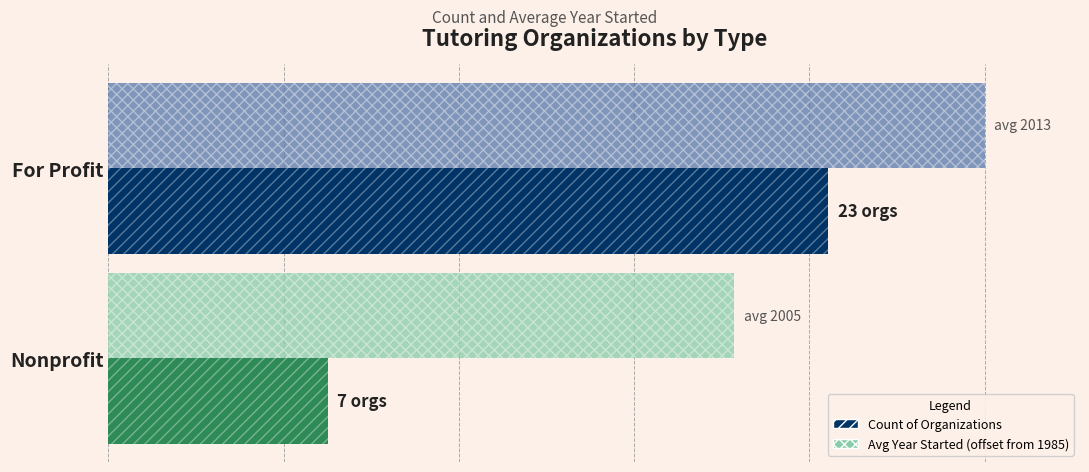

What are all the series names shown in the legend?

Count of Organizations, Avg Year Started (offset from 1985)